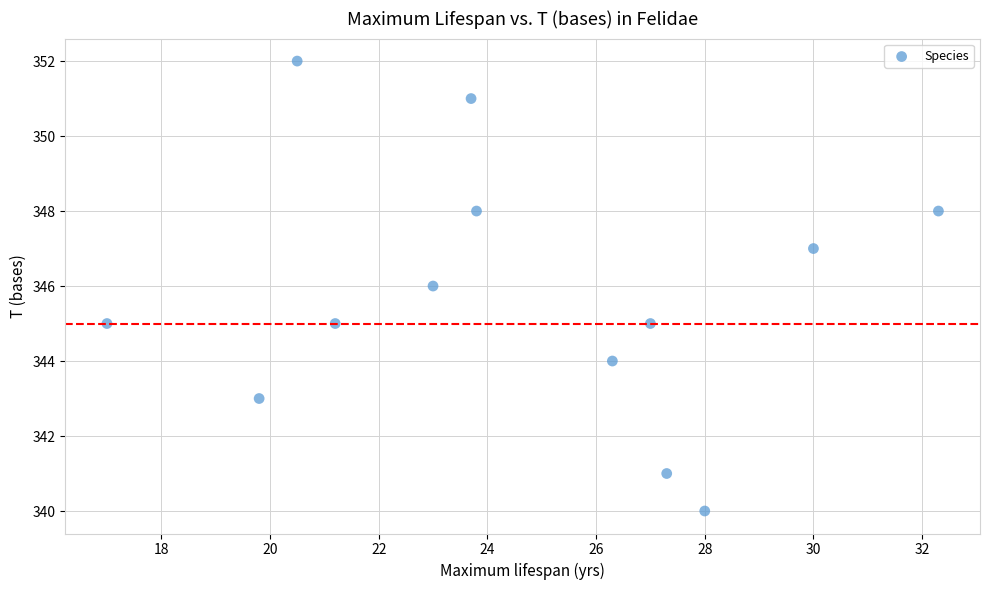

What is the range of Y values (max minus min)?

12